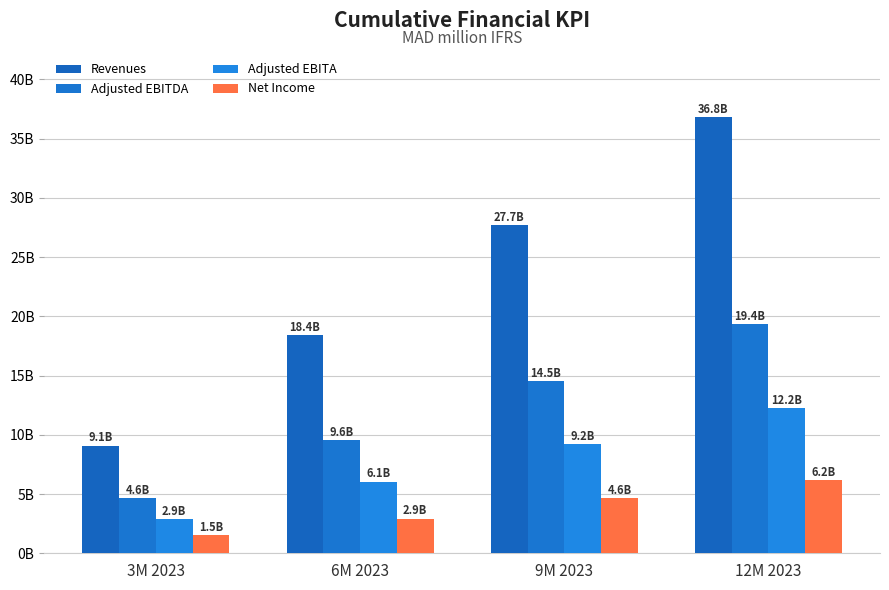

What is the label of the 3rd bar from the right?

6M 2023